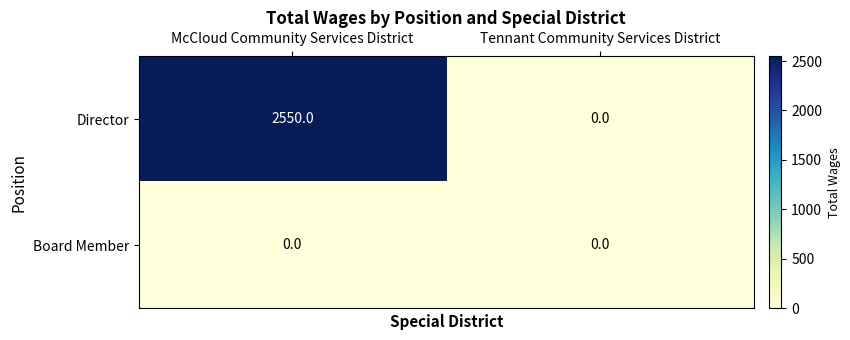

Reading right to left, what are all the values shown in this chart?

Director: 0	2550
Board Member: 0	0